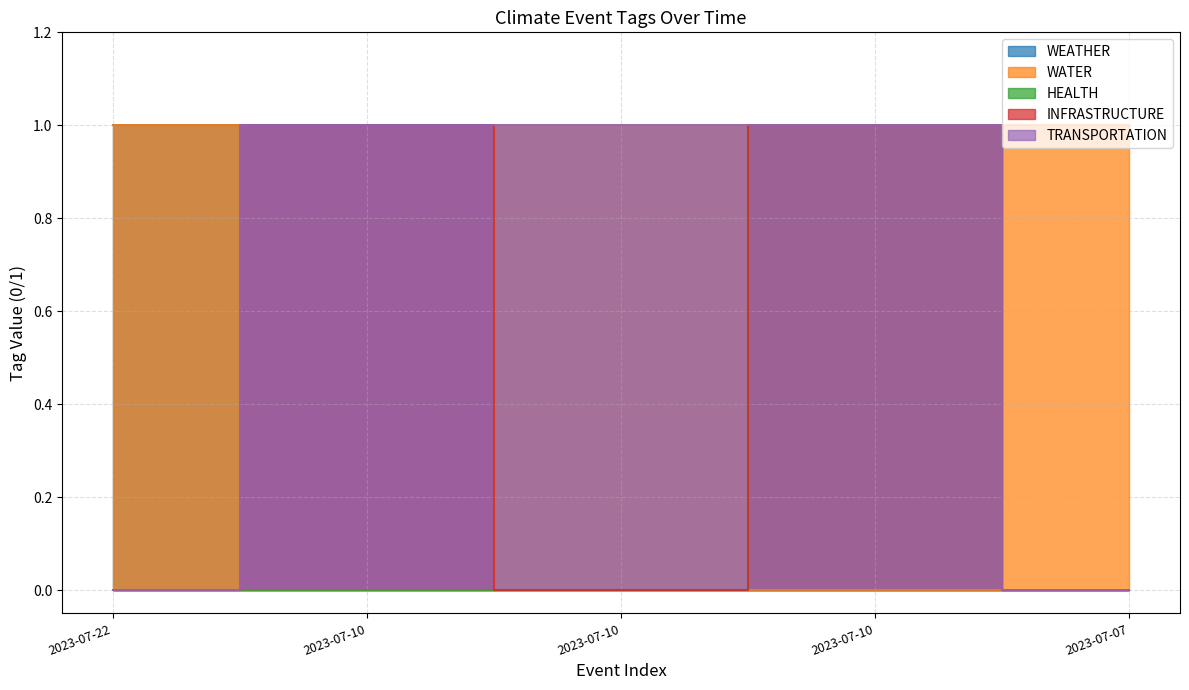

Between 2023-07-07 and 2023-07-10, which is larger?

2023-07-10